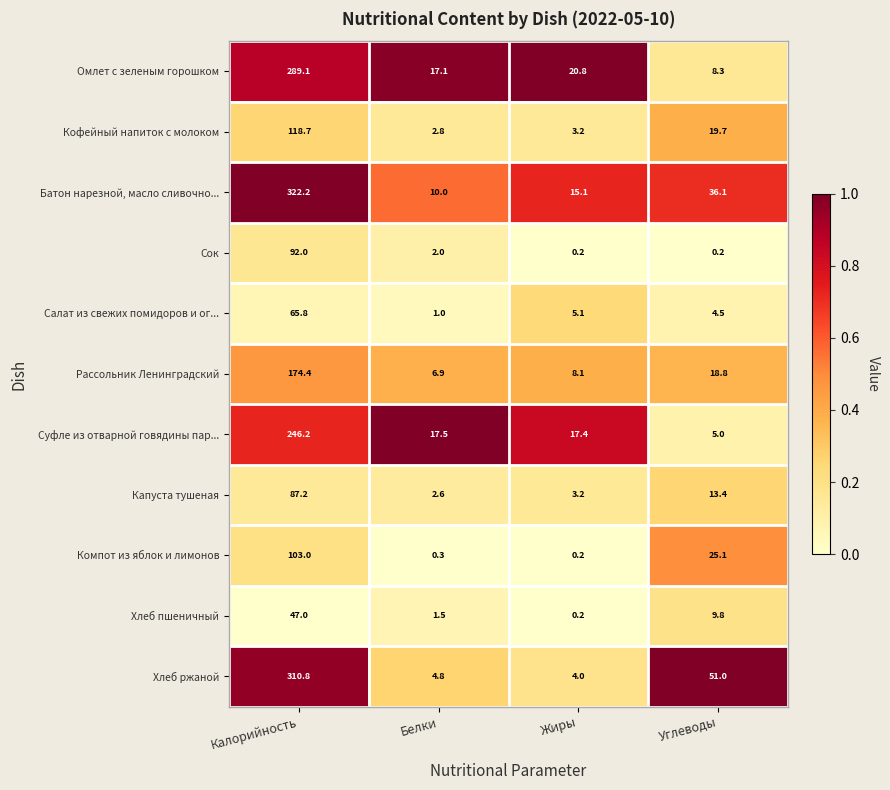

How many distinct data groups are displayed?

11